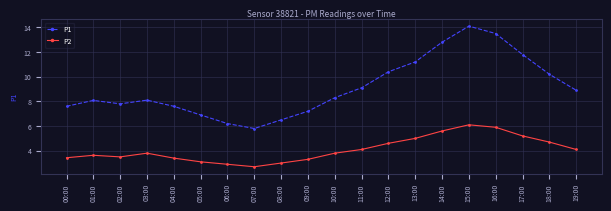

Which series has the largest total across all categories?

P1